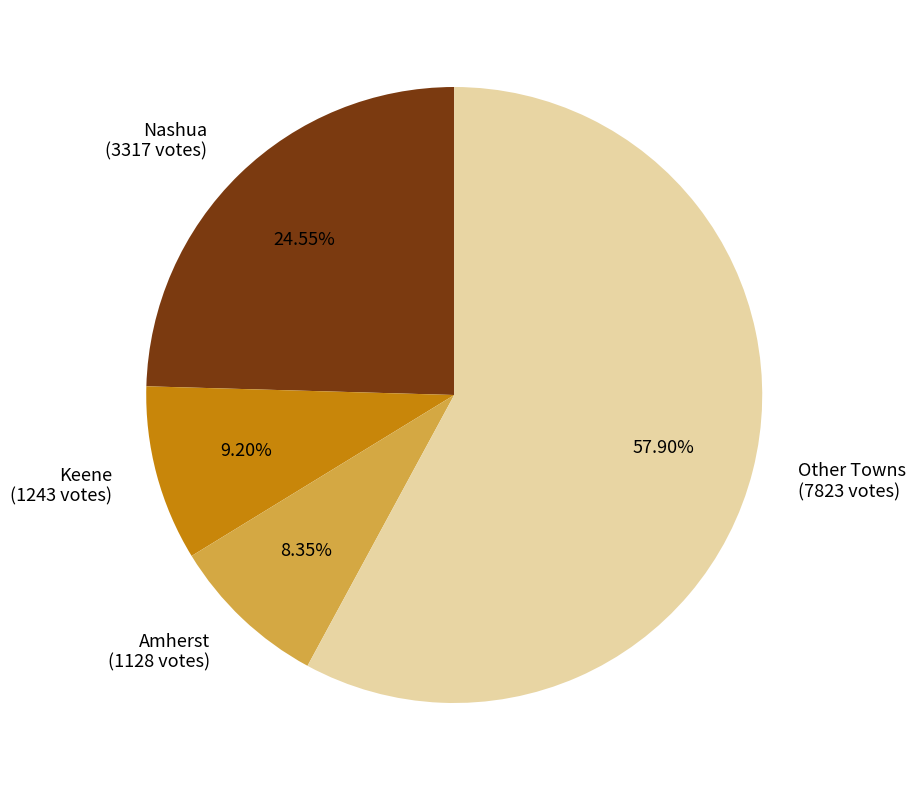

Is the sum of Amherst (1128 votes) and Keene (1243 votes) greater than half?

No